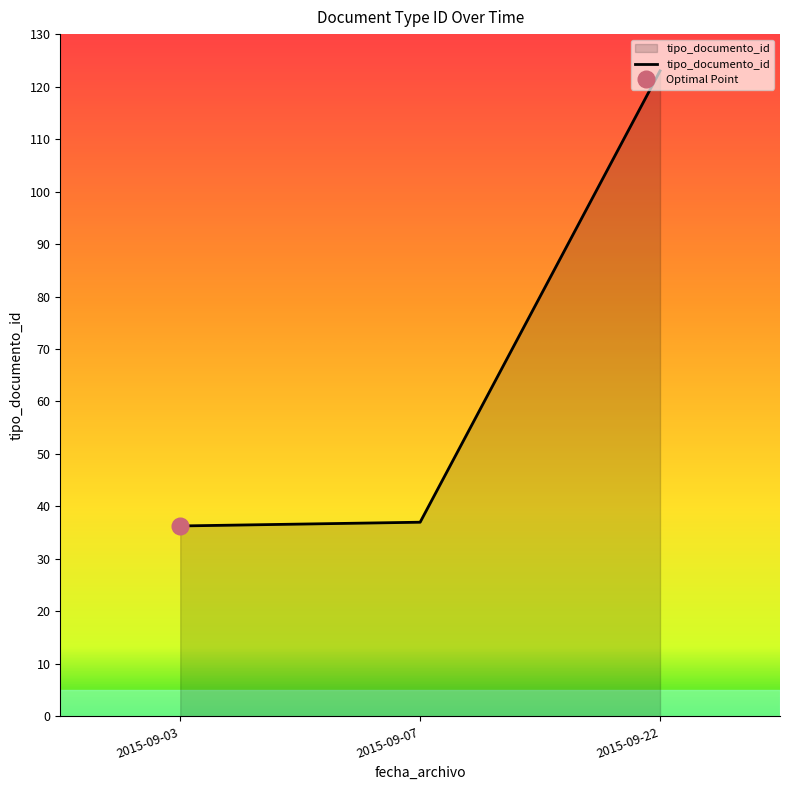

The tipo_documento_id series shows 7.6 at 2015-09-03. True or false?

False